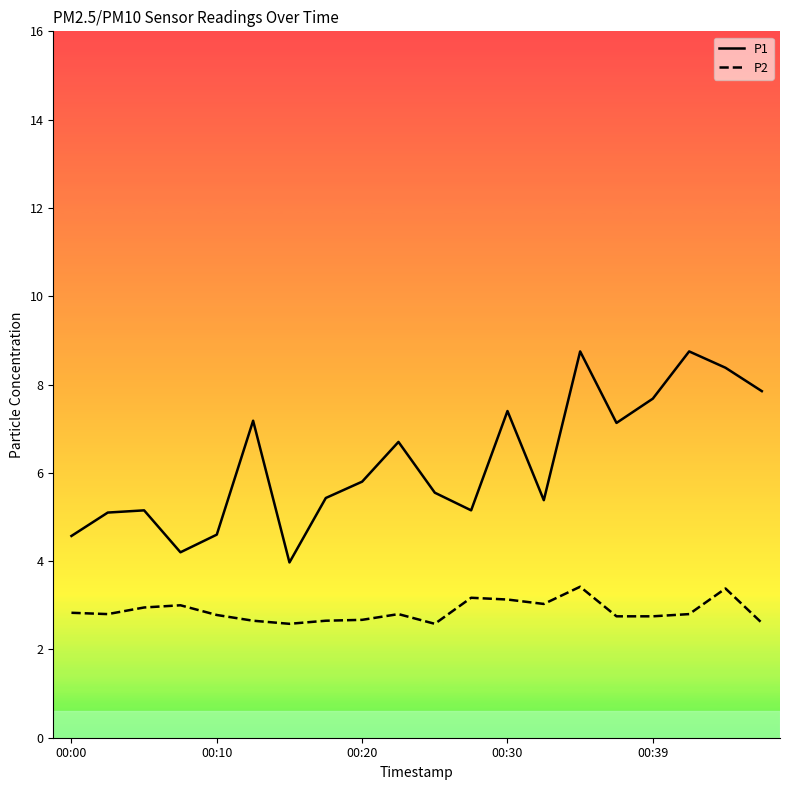

Which series has the largest total across all categories?

P1